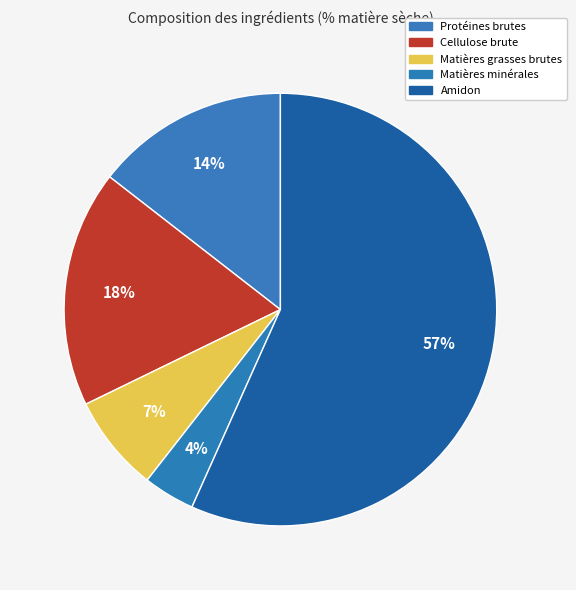

True or false: Protéines brutes accounts for 23% of the total.

False